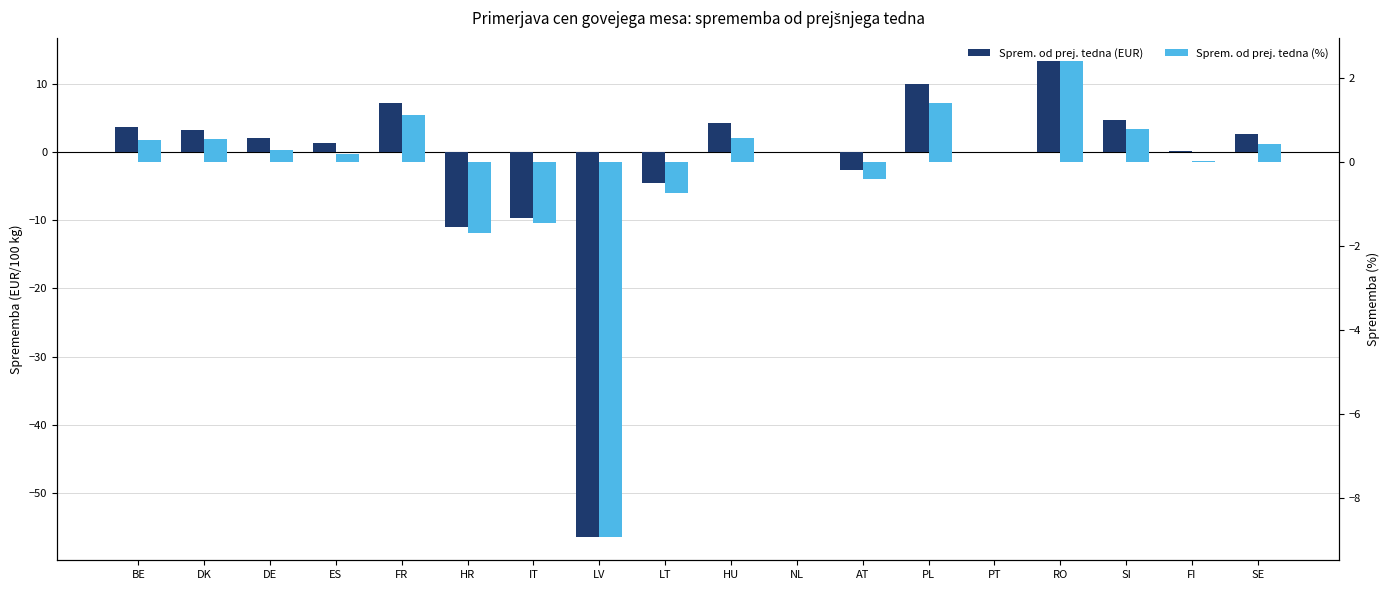

Reading left to right, list all the values displayed in this chart.

Sprem. od prej. tedna (EUR): 3.7	3.1	2.0	1.2	7.2	-11.1	-9.6	-56.4	-4.5	4.3	0.0	-2.7	9.9	0.0	13.2	4.7	0.1	2.6
Sprem. od prej. tedna (%): 0.5	0.5	0.3	0.2	1.1	-1.7	-1.5	-8.9	-0.8	0.6	0.0	-0.4	1.4	0.0	2.4	0.8	0.0	0.4